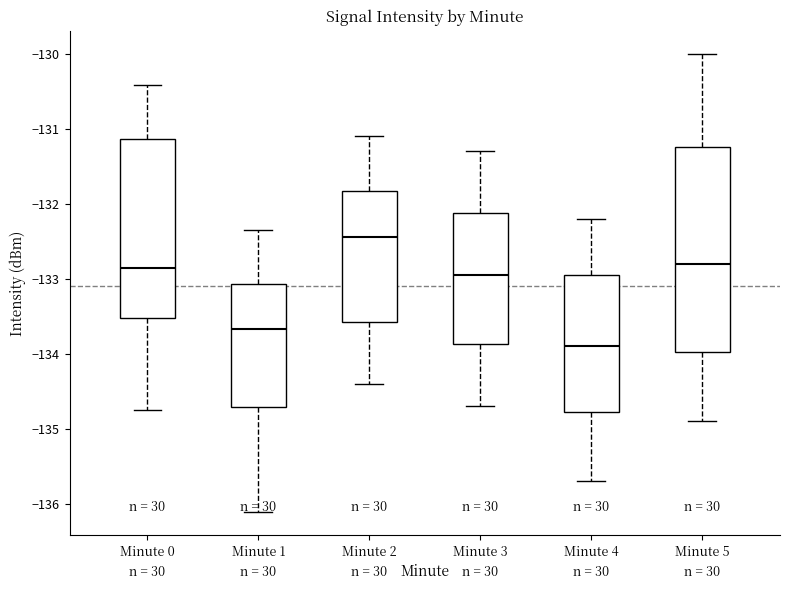

Comparing the boxes themselves (not the whiskers), which one is the tallest?

Minute 5